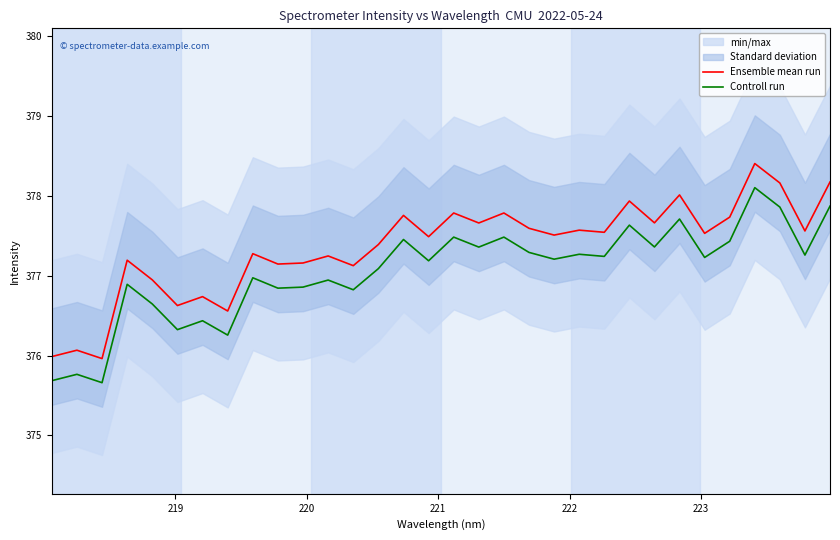

Does the chart have visible grid lines?

No